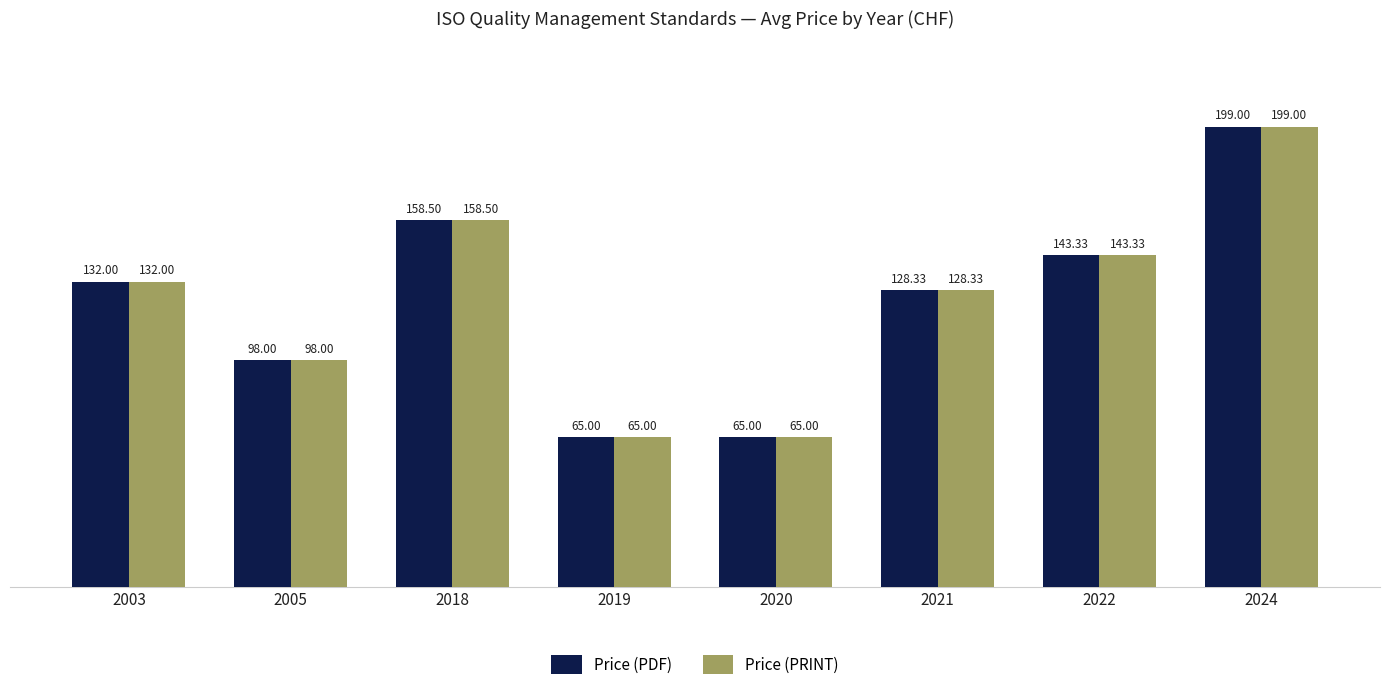

What is the sum of all Price (PRINT) values?

989.2